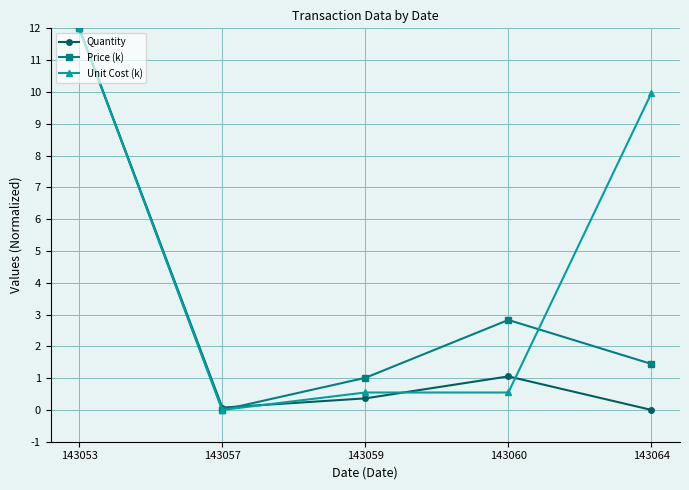

Does the chart have visible grid lines?

Yes